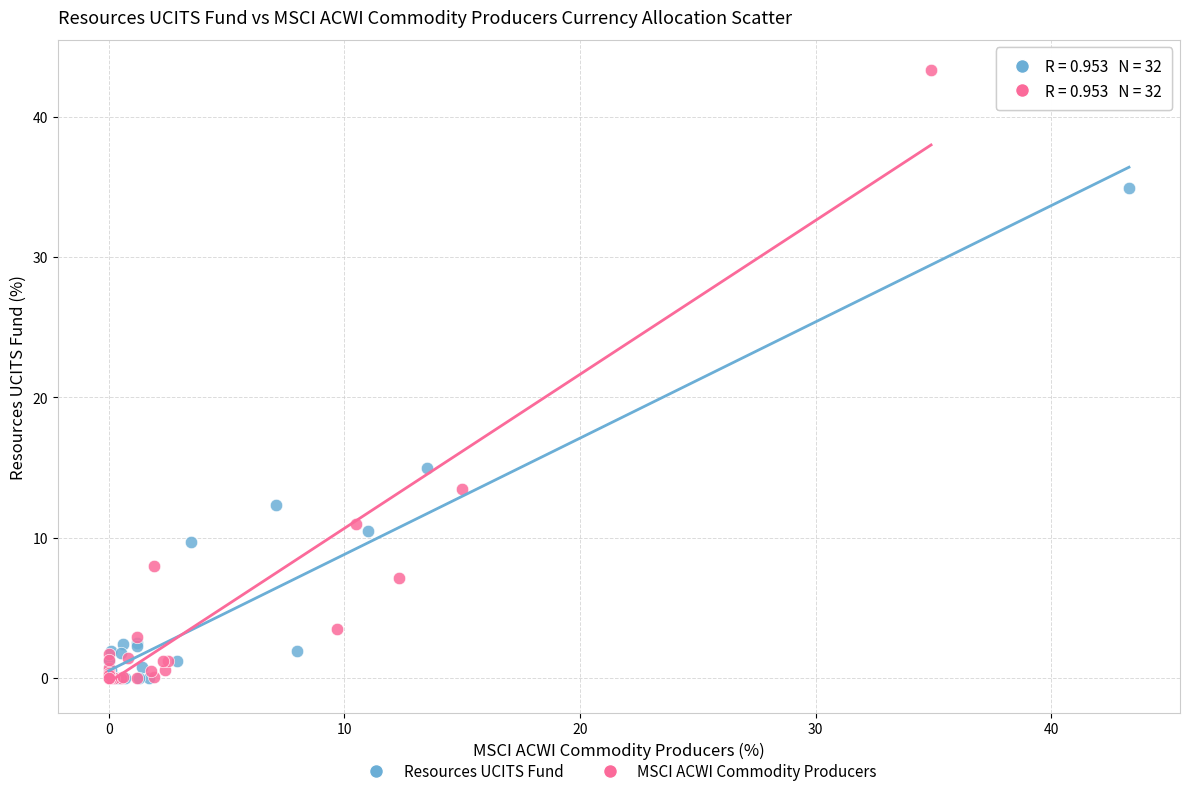

Which series has the largest Y range (max minus min)?

MSCI ACWI Commodity Producers